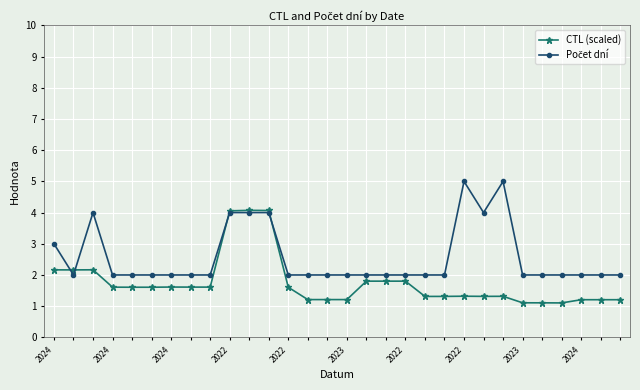

What is the maximum value shown in the chart?

5.0